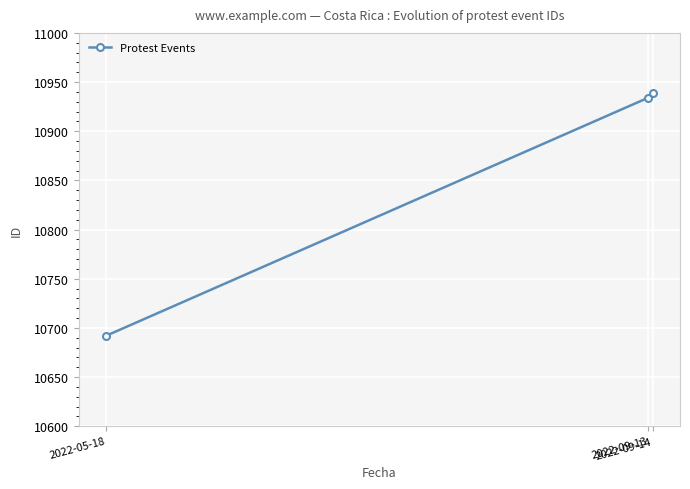

Which has a higher value, 2022-09-14 or 2022-05-18?

2022-09-14